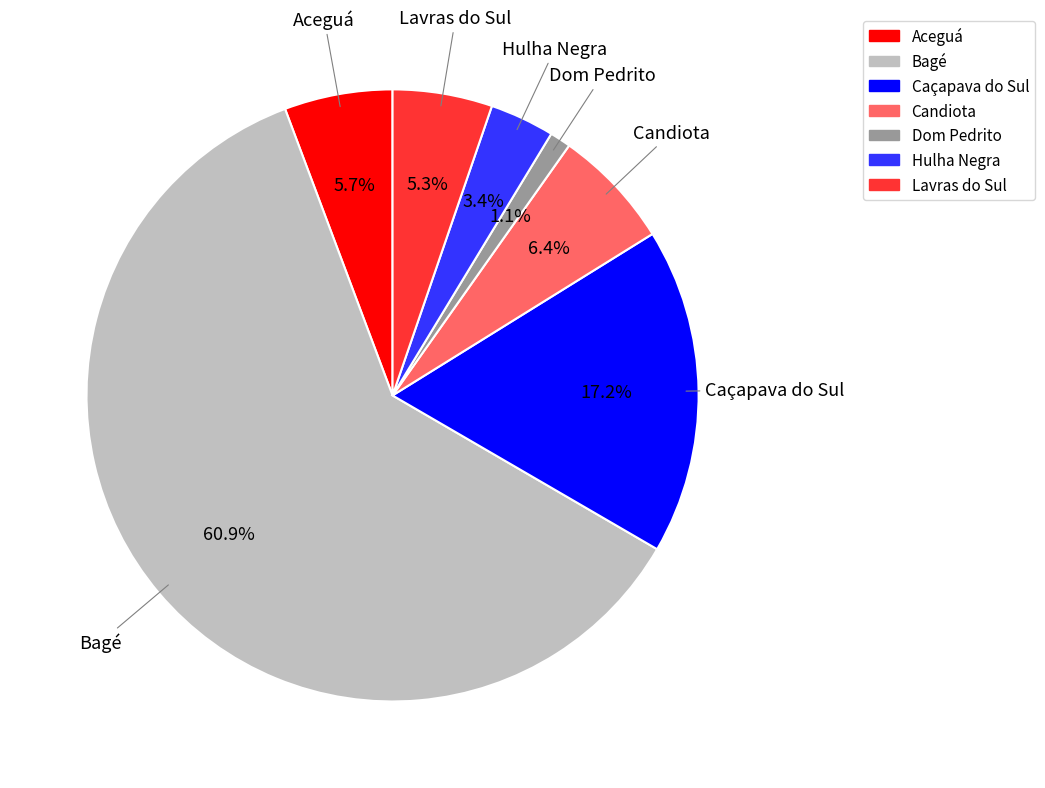

What percentage is the Aceguá slice, to the nearest percent?

6%